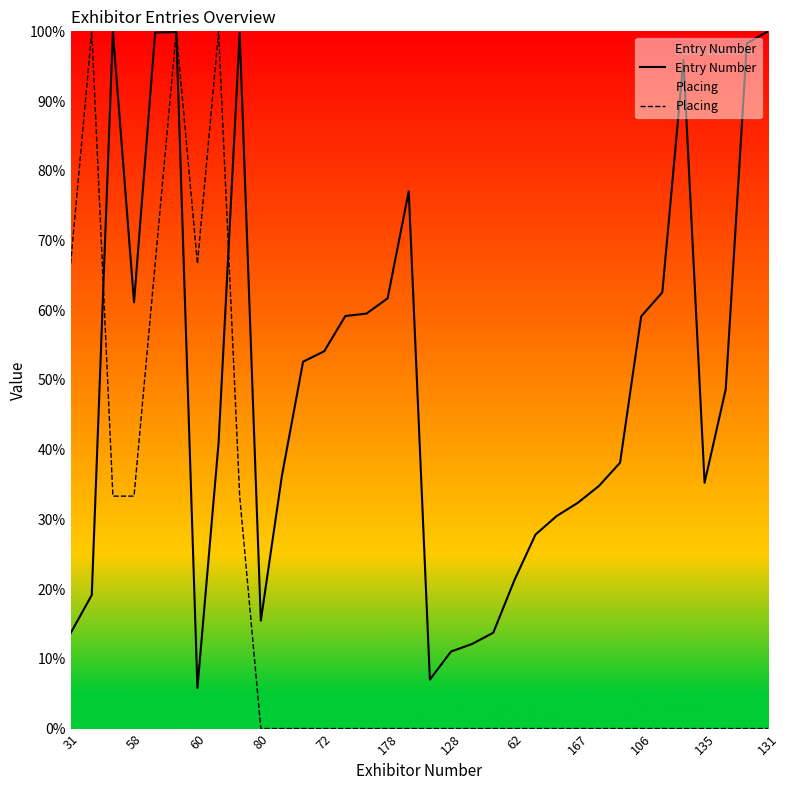

Is this an area chart (filled region under the line)?

No